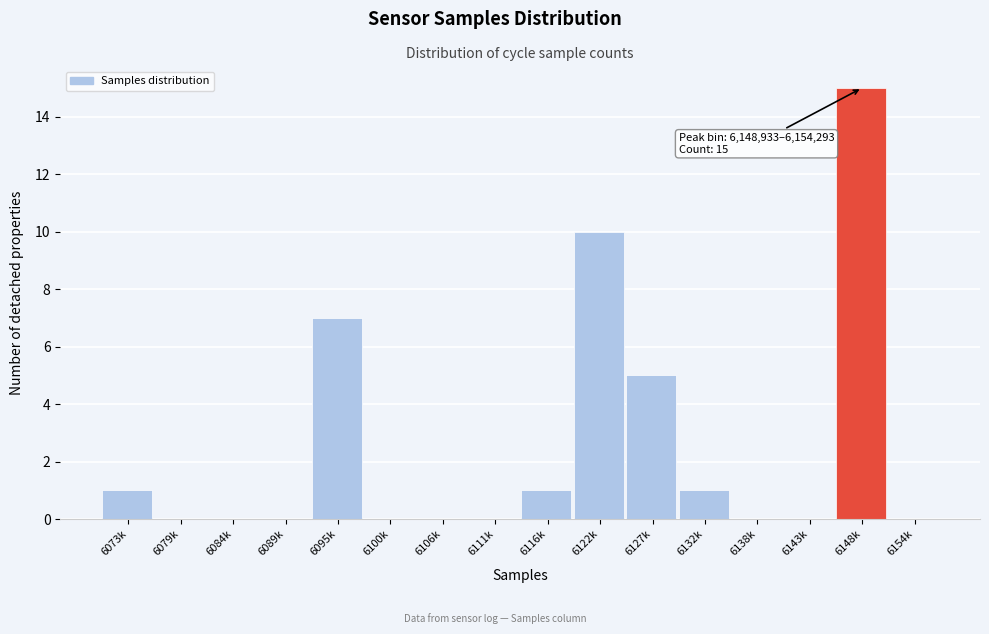

Reading left to right, extract all data points from this chart.

6073k=1	6079k=0	6084k=0	6089k=0	6095k=7	6100k=0	6106k=0	6111k=0	6116k=1	6122k=10	6127k=5	6132k=1	6138k=0	6143k=0	6148k=15	6154k=0